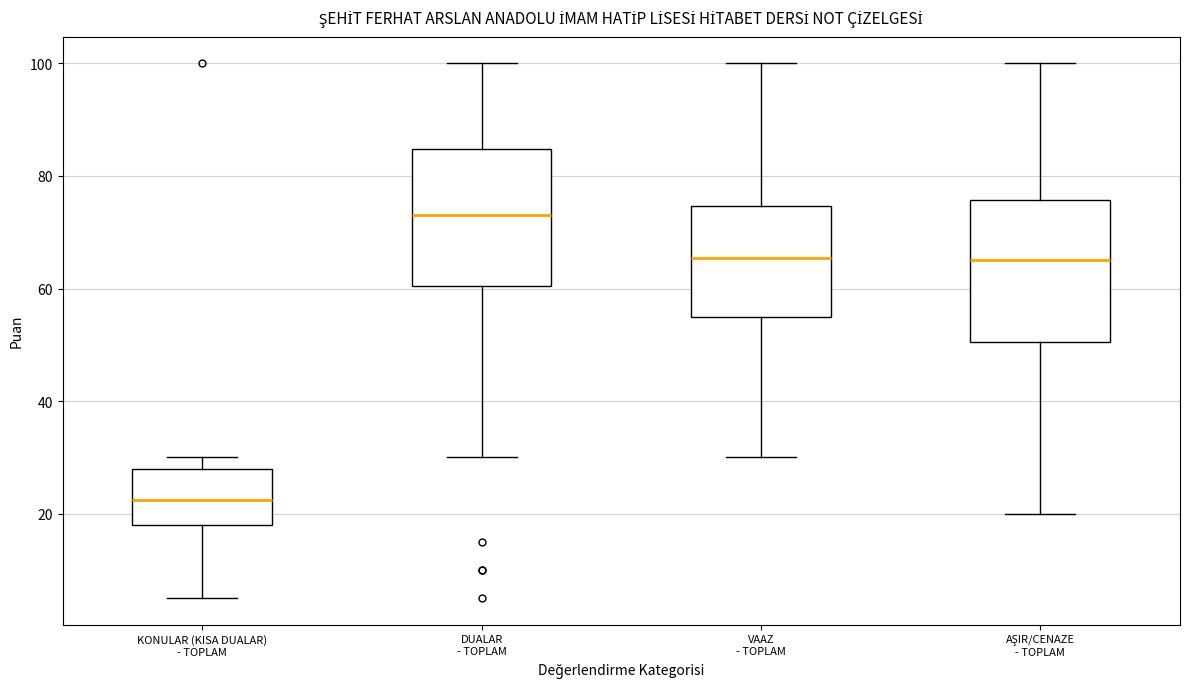

Reading left to right, transcribe this box plot: for each box, give where its median line is, the range the box spans, and where its two whiskers end, as read against the y-axis. The values are not printed on the chart, so give them approximately, as read against the axis.

KONULAR (KISA DUALAR) - TOPLAM: median 22, box 18 to 28, whiskers 6 to 30
DUALAR - TOPLAM: median 74, box 60 to 84, whiskers 30 to 100
VAAZ - TOPLAM: median 66, box 56 to 74, whiskers 30 to 100
AŞIR/CENAZE - TOPLAM: median 66, box 50 to 76, whiskers 20 to 100